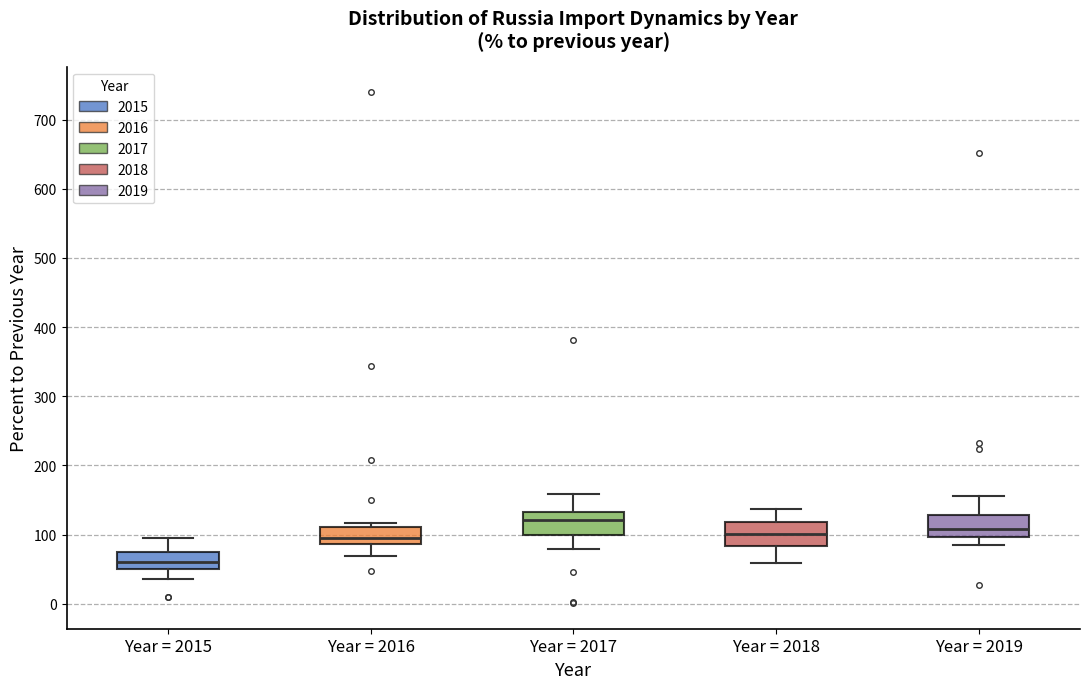

Which box has the highest median line?

Year = 2017